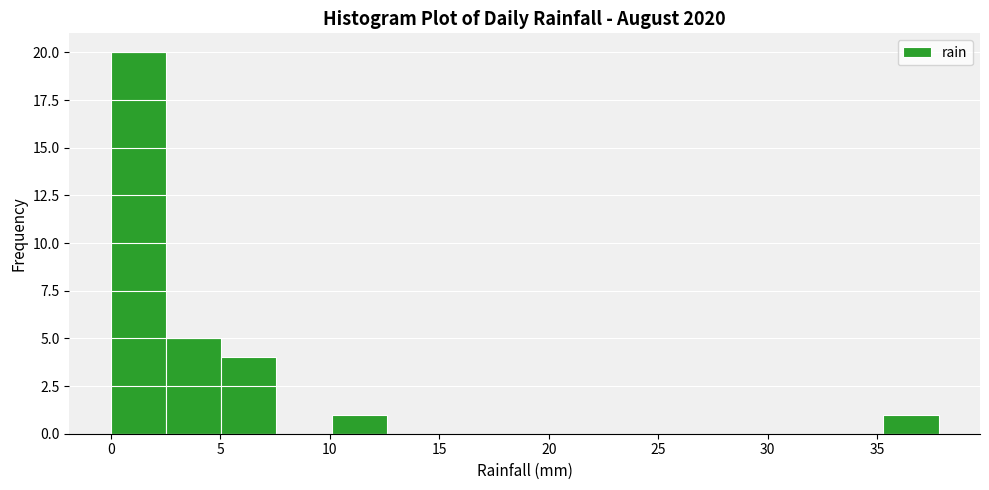

Reading left to right, list every bar in this chart as the range it spans on the x-axis followed by its height. Neither the bar edges nor the heights are printed on the chart, so give them approximately, as read against the axes.

0.0 to 2.5: 20
2.5 to 5.0: 5
5.0 to 7.5: 4
7.5 to 10.0: 0
10.0 to 12.5: 1
12.5 to 15.0: 0
15.0 to 17.5: 0
17.5 to 20.0: 0
20.0 to 22.5: 0
22.5 to 25.0: 0
25.0 to 27.5: 0
27.5 to 30.0: 0
30.0 to 33.0: 0
33.0 to 35.5: 0
35.5 to 38.0: 1